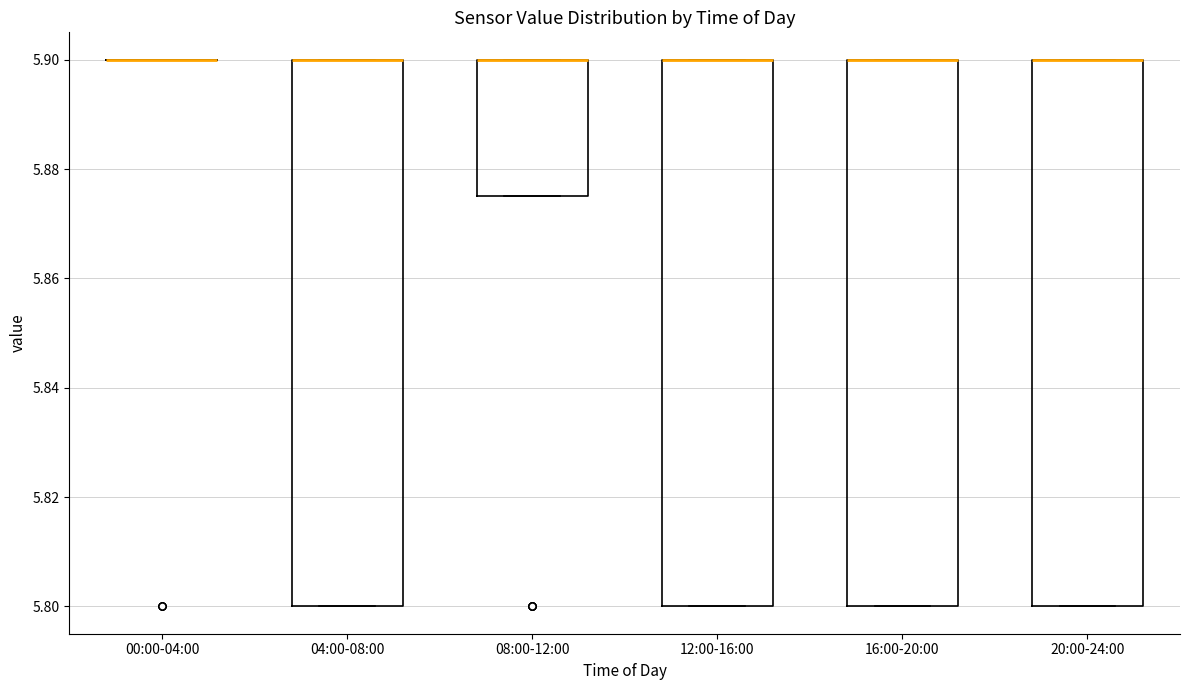

Reading left to right, transcribe this box plot: for each box, give where its median line is, the range the box spans, and where its two whiskers end, as read against the y-axis. The values are not printed on the chart, so give them approximately, as read against the axis.

00:00-04:00: box collapsed to a line at 5.900, whiskers 5.900 to 5.900
04:00-08:00: median 5.900 (drawn on the box's upper edge), box 5.800 to 5.900, whiskers 5.800 to 5.900
08:00-12:00: median 5.900 (drawn on the box's upper edge), box 5.876 to 5.900, whiskers 5.876 to 5.900
12:00-16:00: median 5.900 (drawn on the box's upper edge), box 5.800 to 5.900, whiskers 5.800 to 5.900
16:00-20:00: median 5.900 (drawn on the box's upper edge), box 5.800 to 5.900, whiskers 5.800 to 5.900
20:00-24:00: median 5.900 (drawn on the box's upper edge), box 5.800 to 5.900, whiskers 5.800 to 5.900